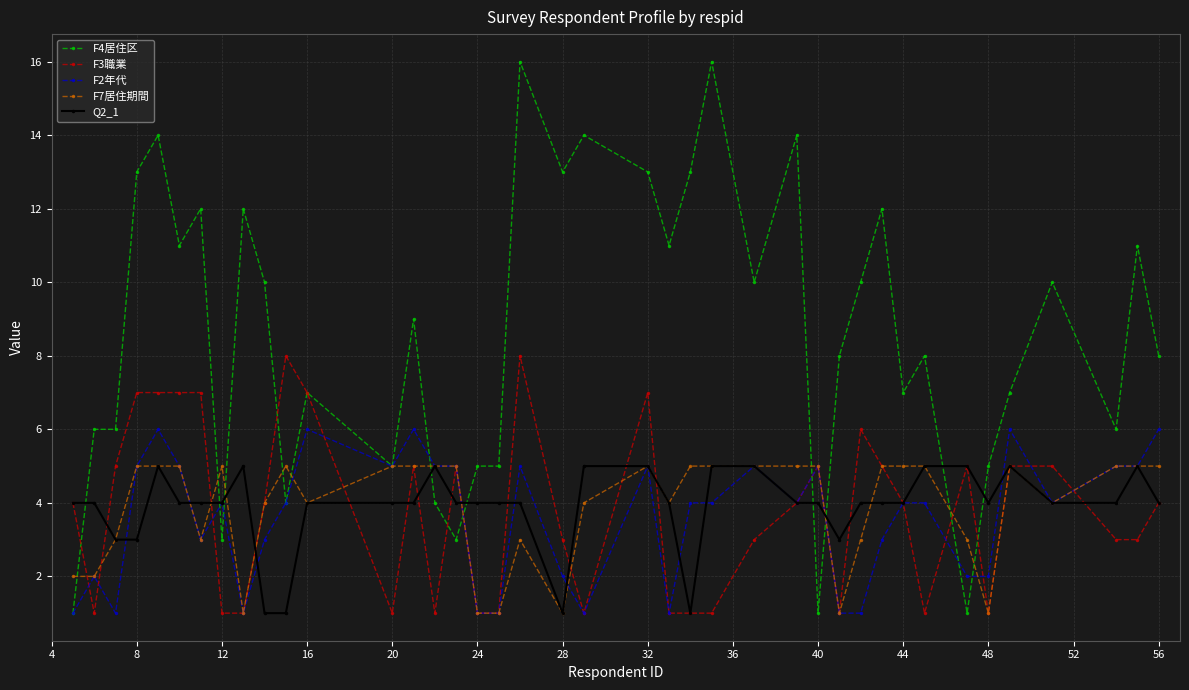

True or false: Q2_1 has more than 0 points higher than both neighbors.

True